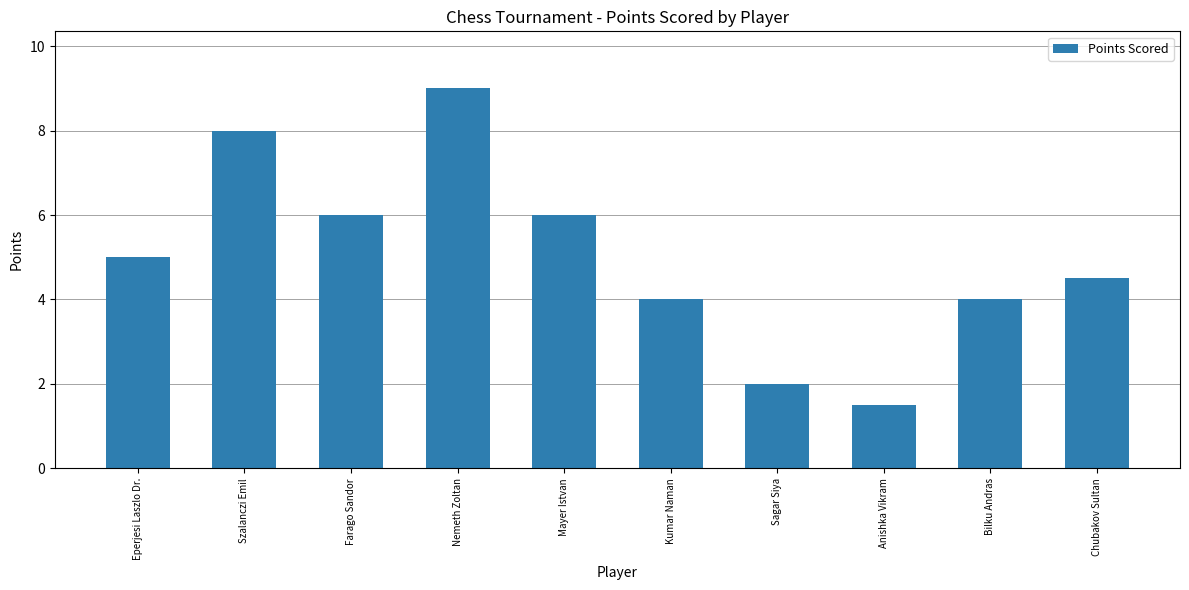

What is the greatest value displayed?

9.0